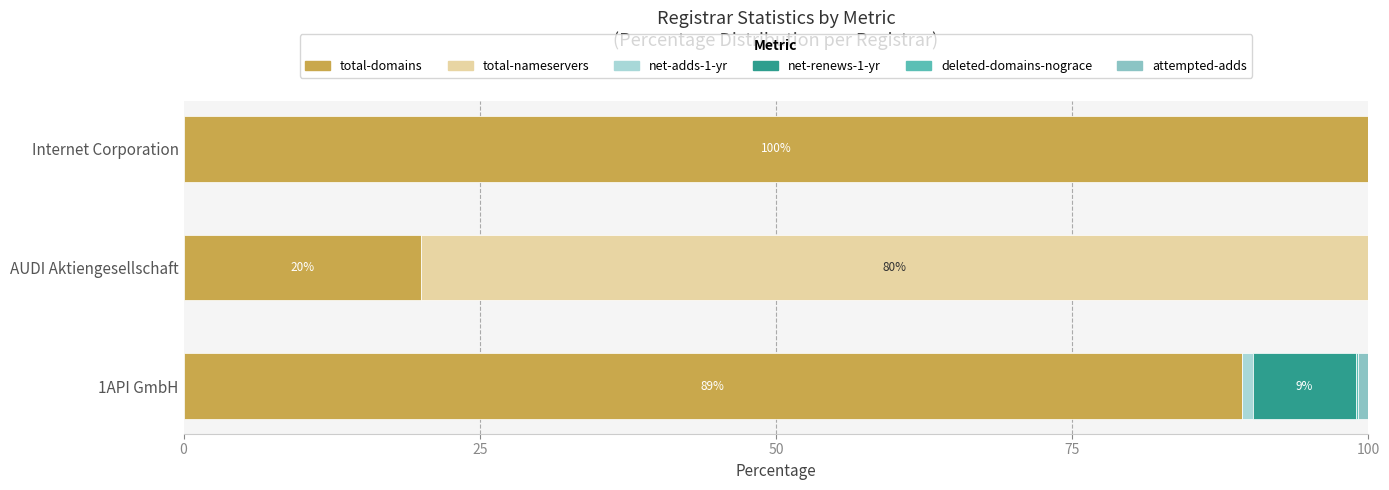

What is the total value across all series at AUDI Aktiengesellschaft?

100.0